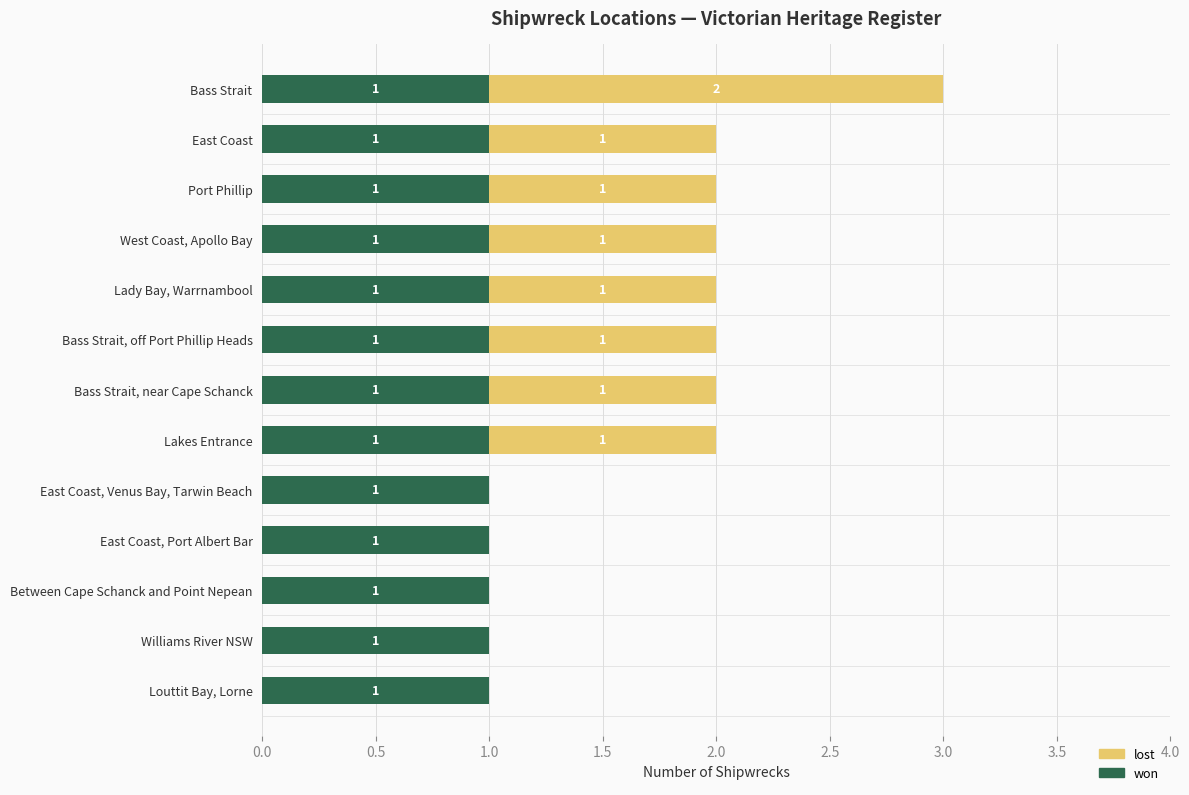

At which category is the sum across all series the highest?

Bass Strait